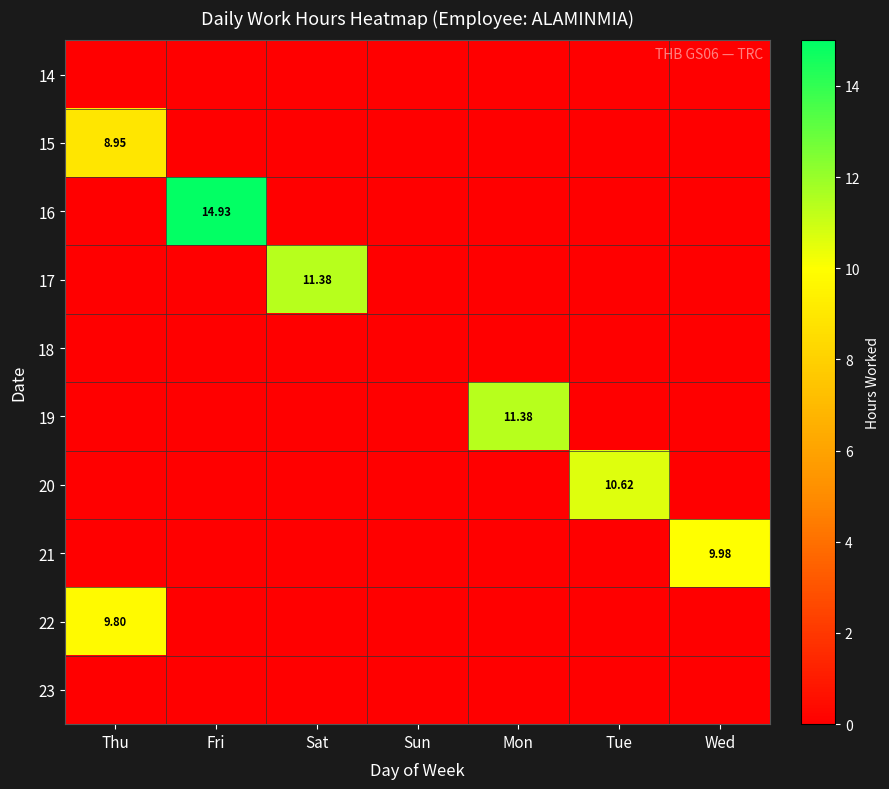

Rank the series at Mon from lowest to highest value.

14, 15, 16, 17, 18, 20, 21, 22, 23, 19